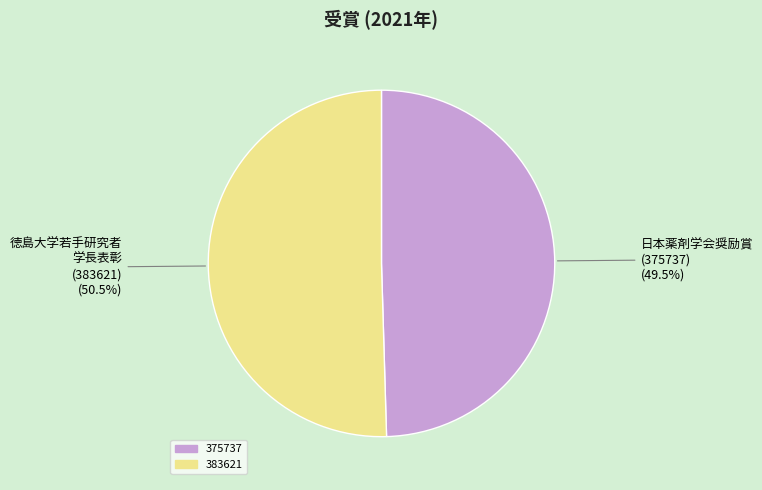

Count the number of slices in the pie.

2